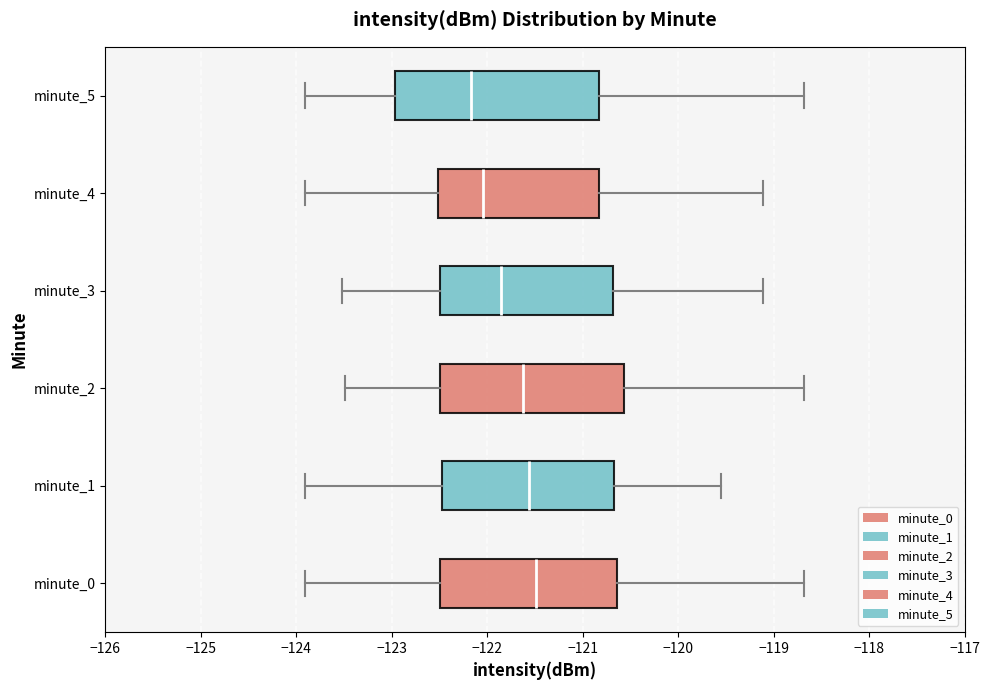

Reading bottom to top, read every box against the x-axis: the position of its median line, the range the box covers, and the ends of its whiskers. The values are not printed on the chart, so give them approximately, as read against the axis.

minute_0: median -121.5, box -122.5 to -120.6, whiskers -123.9 to -118.7
minute_1: median -121.6, box -122.5 to -120.7, whiskers -123.9 to -119.6
minute_2: median -121.6, box -122.5 to -120.6, whiskers -123.5 to -118.7
minute_3: median -121.9, box -122.5 to -120.7, whiskers -123.5 to -119.1
minute_4: median -122.0, box -122.5 to -120.8, whiskers -123.9 to -119.1
minute_5: median -122.2, box -123.0 to -120.8, whiskers -123.9 to -118.7